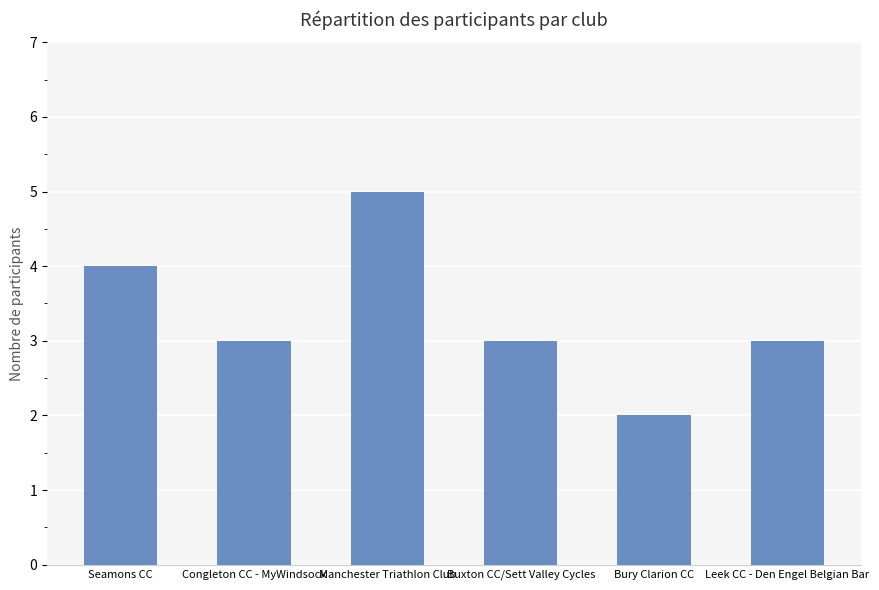

What is the sum of the values at Seamons CC and Bury Clarion CC?

6